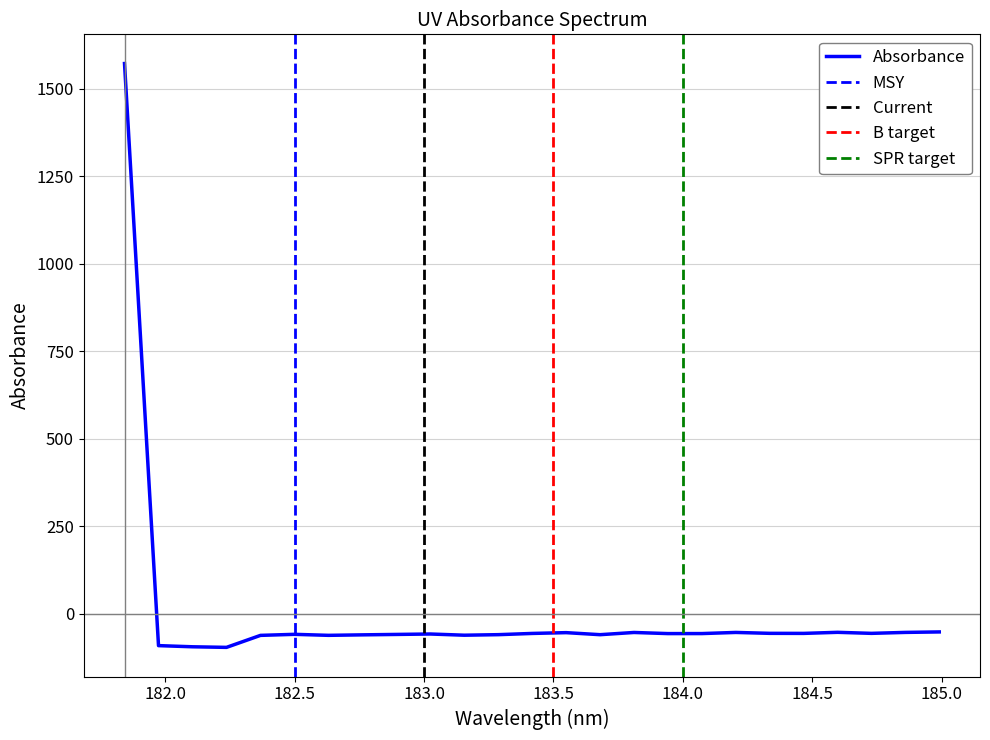

Reading left to right, transcribe all the data shown in this chart.

1571.7	-91.1	-94.4	-96.1	-61.8	-58.8	-61.7	-60.3	-59.1	-57.9	-61.3	-59.8	-56.3	-54.0	-59.8	-53.5	-56.7	-56.7	-53.4	-56.0	-56.2	-53.1	-56.1	-53.3	-52.0